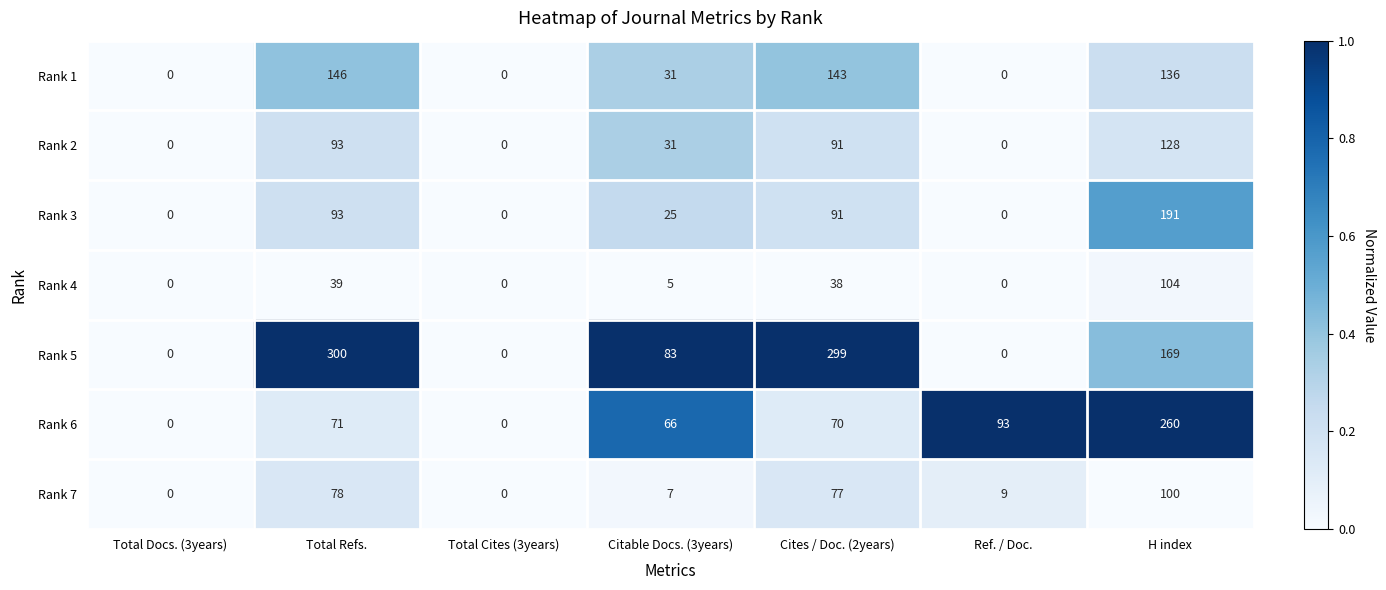

True or false: Rank 2 has a value of -60 at Ref. / Doc..

False